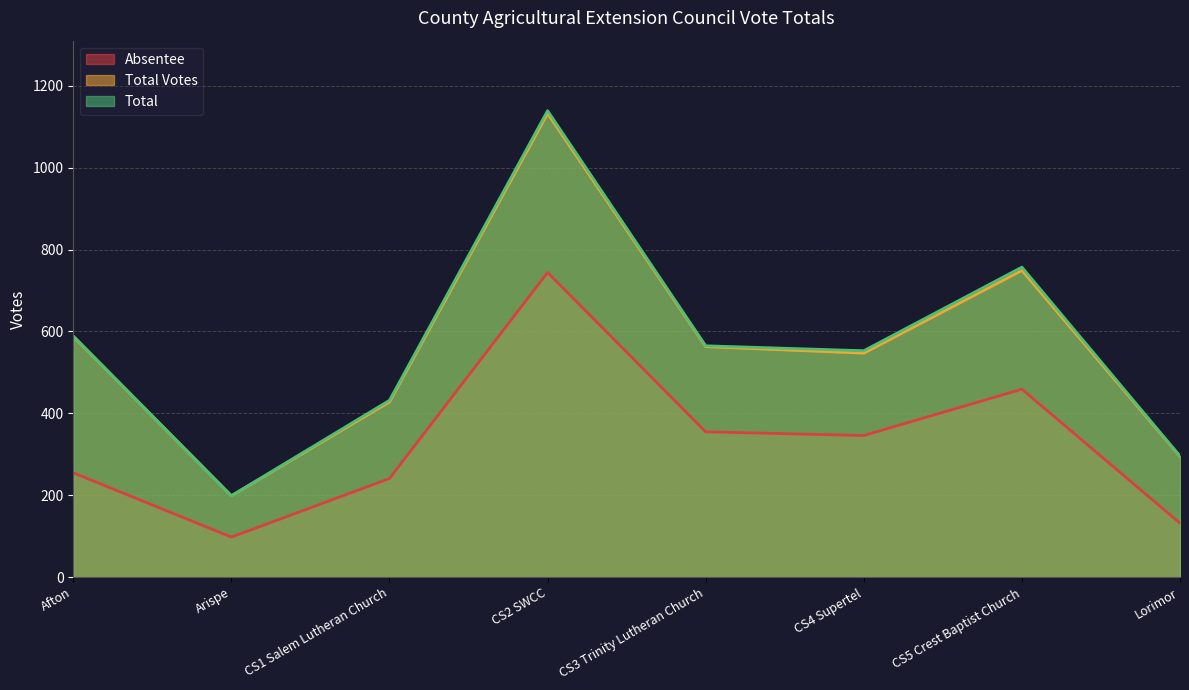

Between CS2 SWCC and Lorimor, which is larger?

CS2 SWCC